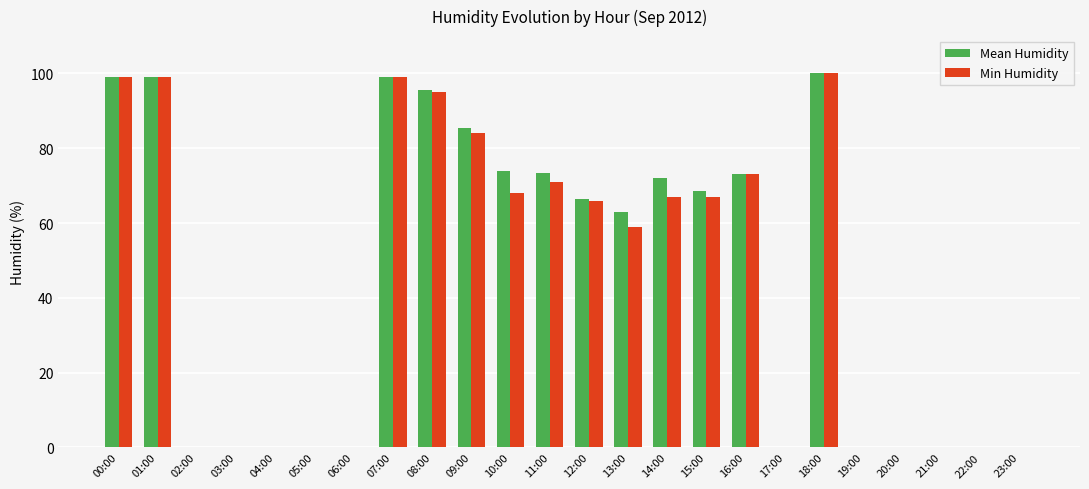

What are all the series names shown in the legend?

Mean Humidity, Min Humidity